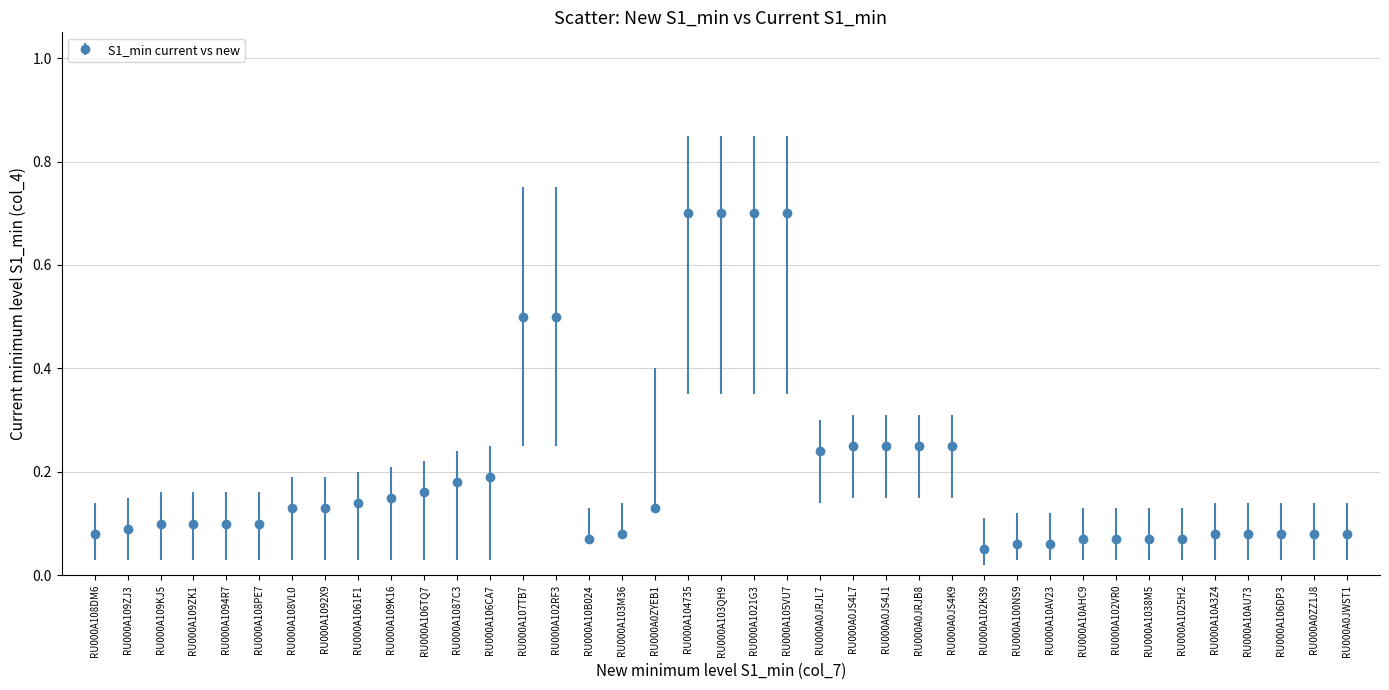

Which has a higher value, RU000A0ZYEB1 or RU000A10A3Z4?

RU000A0ZYEB1